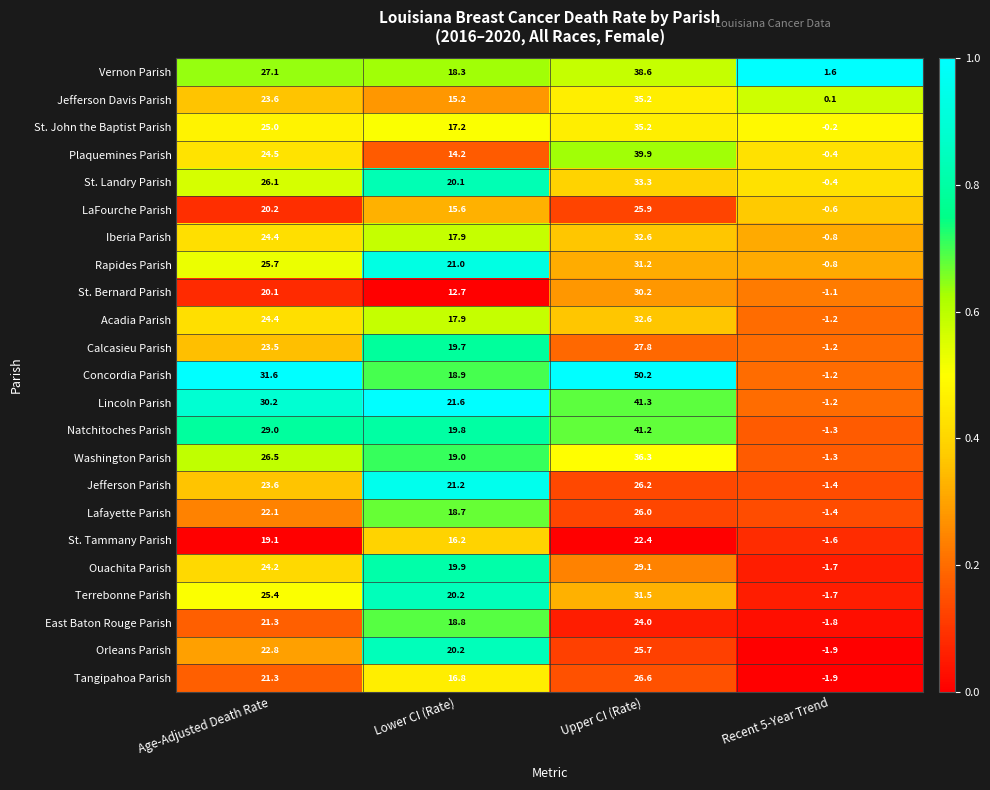

True or false: Lincoln Parish has a value of 30.2 at Age-Adjusted Death Rate.

True